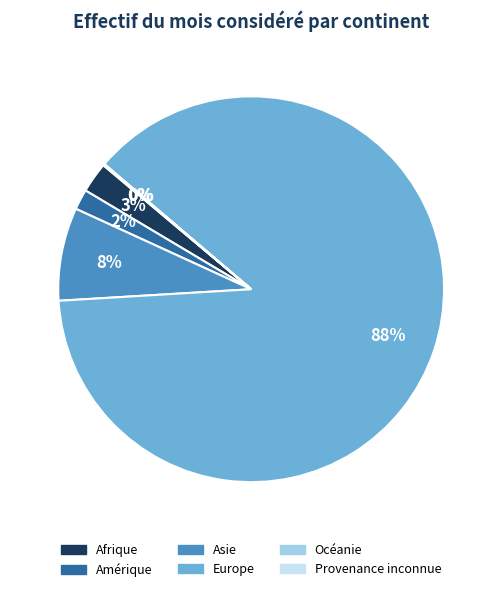

Between Asie and Afrique, which is larger?

Asie